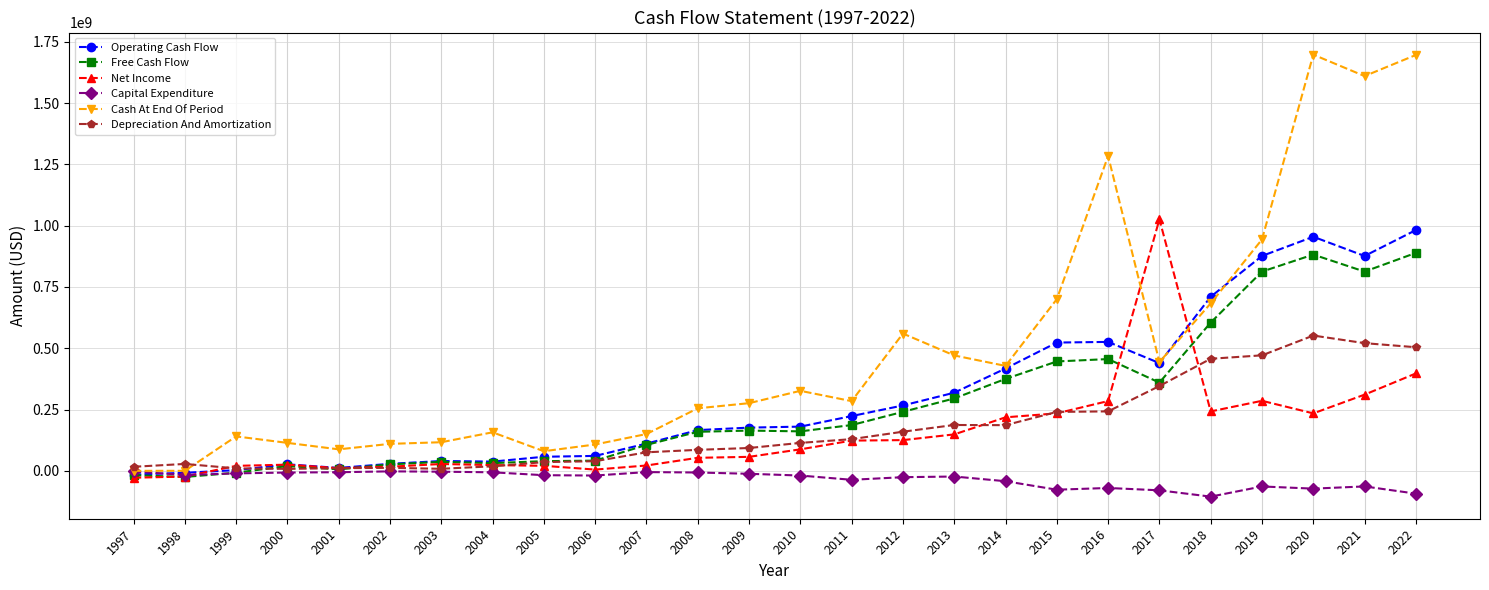

The value of Capital Expenditure at 2018 is -180250408. True or false?

False